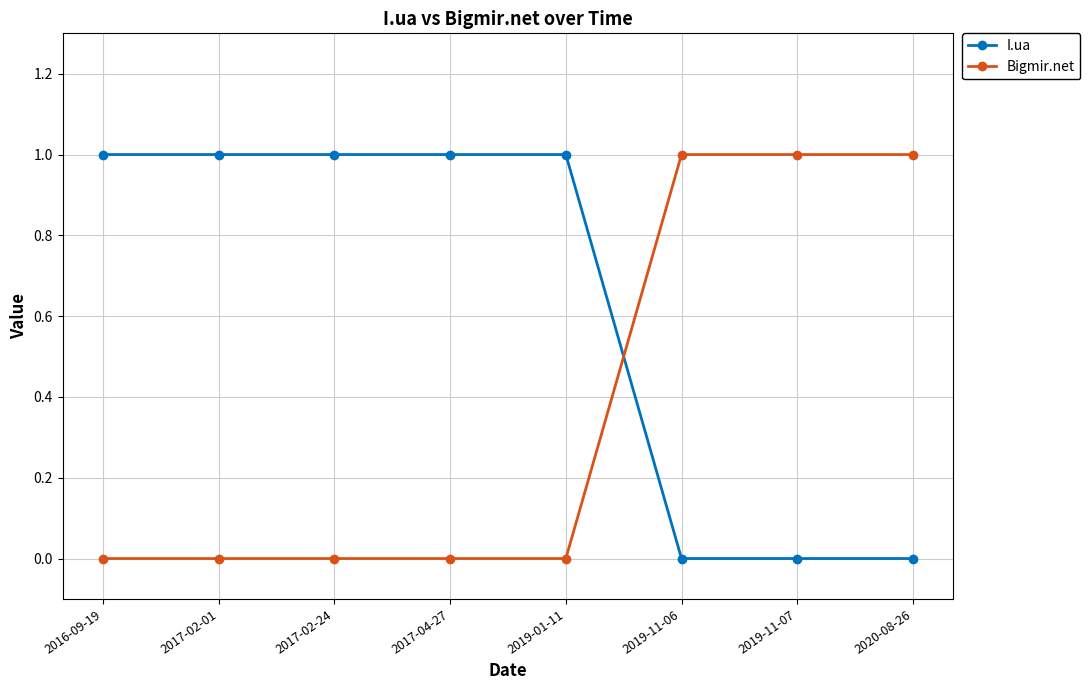

Does the chart display data point markers on the line(s)?

Yes